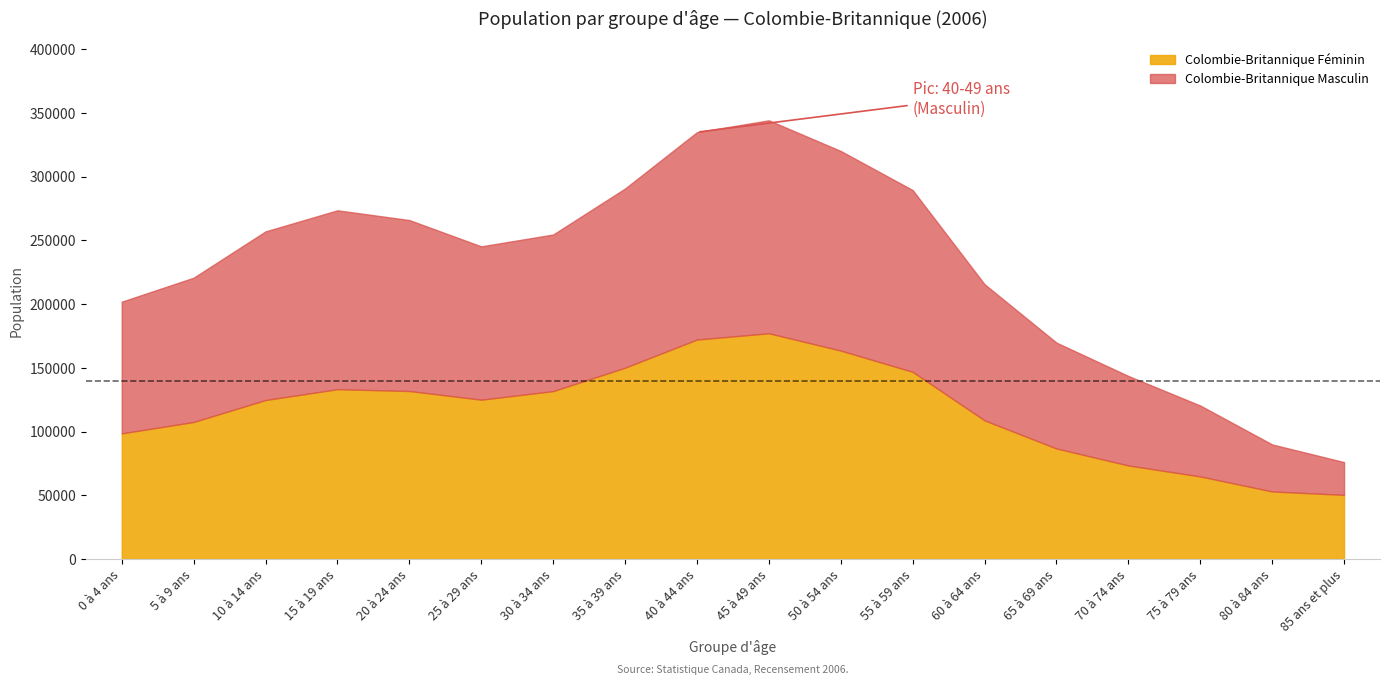

Which series changed the most between 60 à 64 ans and 70 à 74 ans?

Colombie-Britannique Masculin